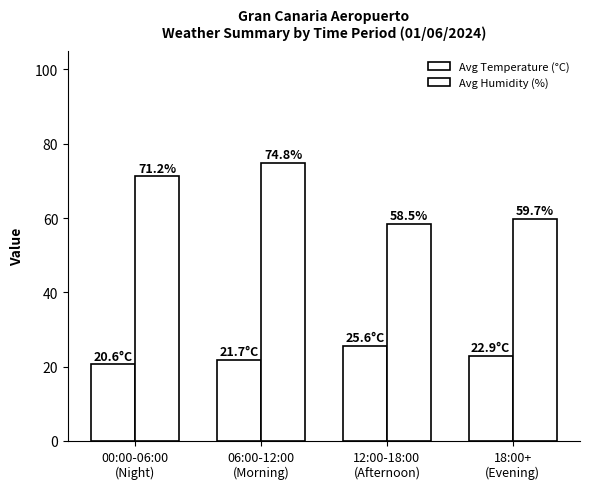

At which label does Avg Temperature (°C) reach its peak?

12:00-18:00
(Afternoon)